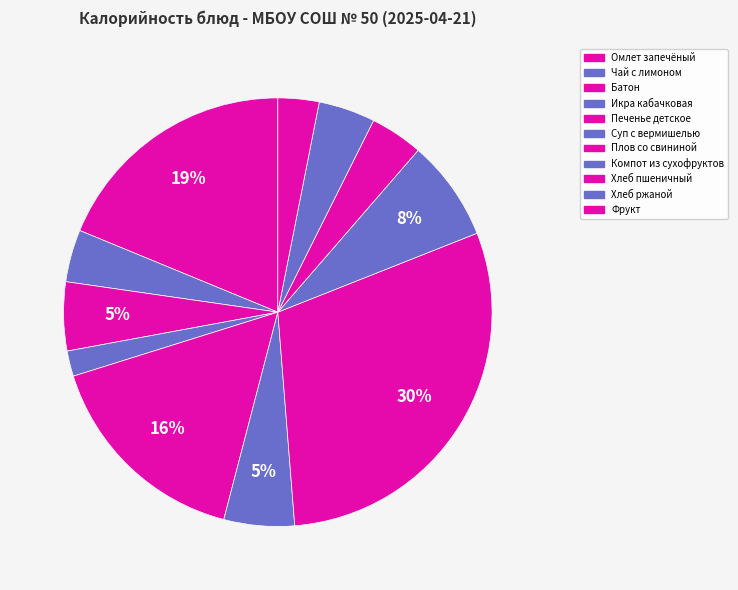

Which has a higher value, Печенье детское or Компот из сухофруктов?

Печенье детское